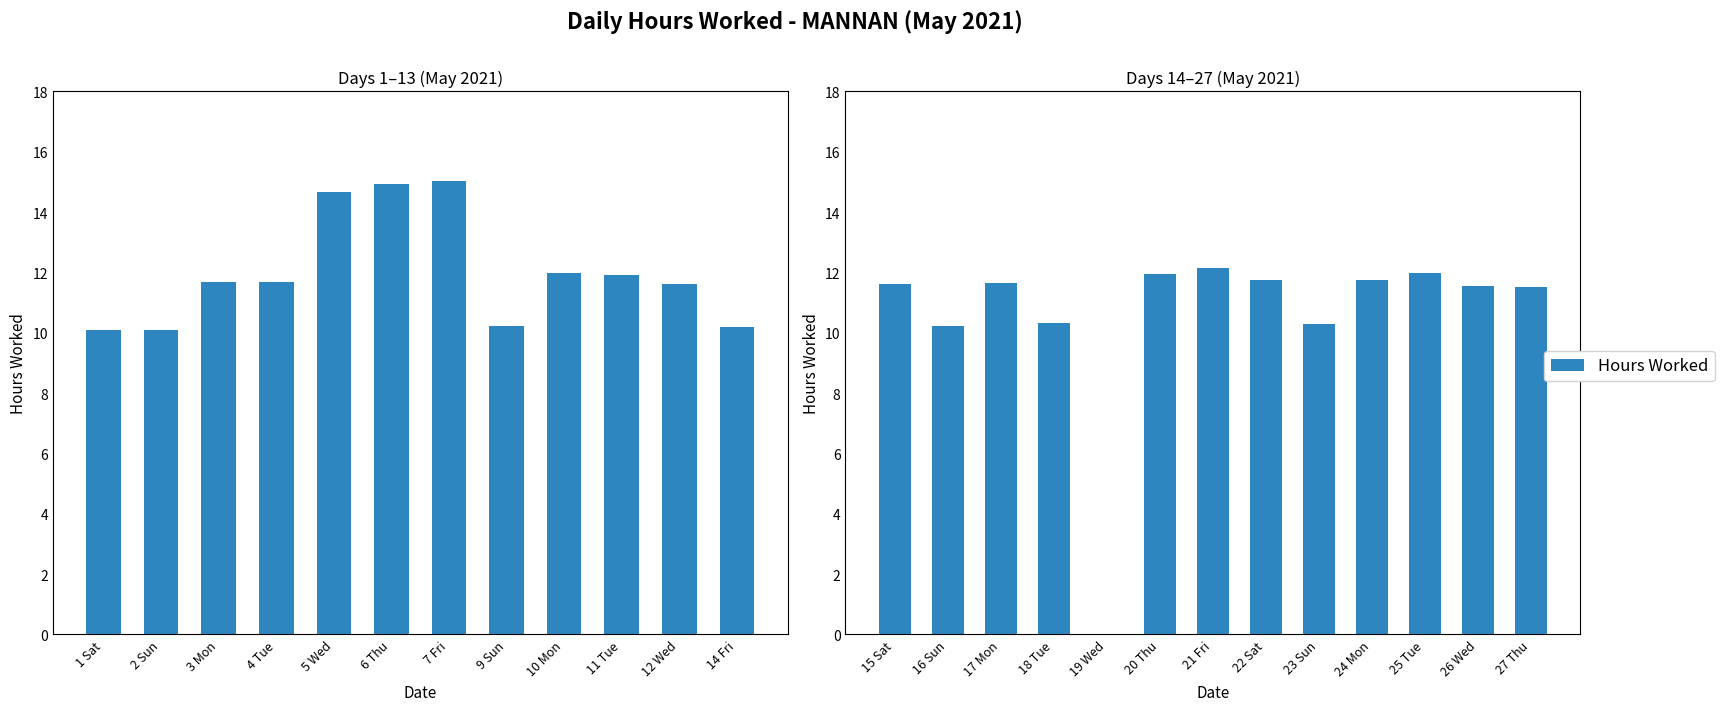

The chart shows a value of 11.7 at 17 Mon. True or false?

True